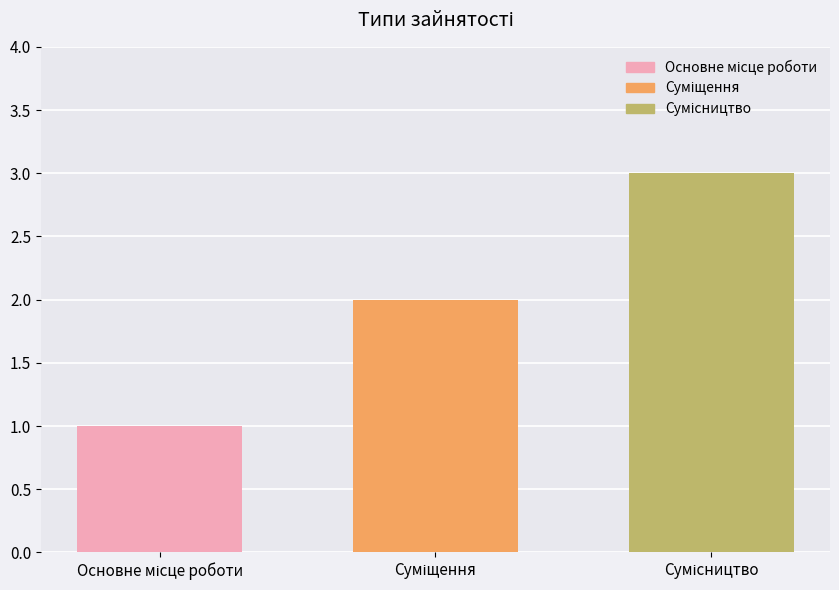

What is the maximum value shown in the chart?

3